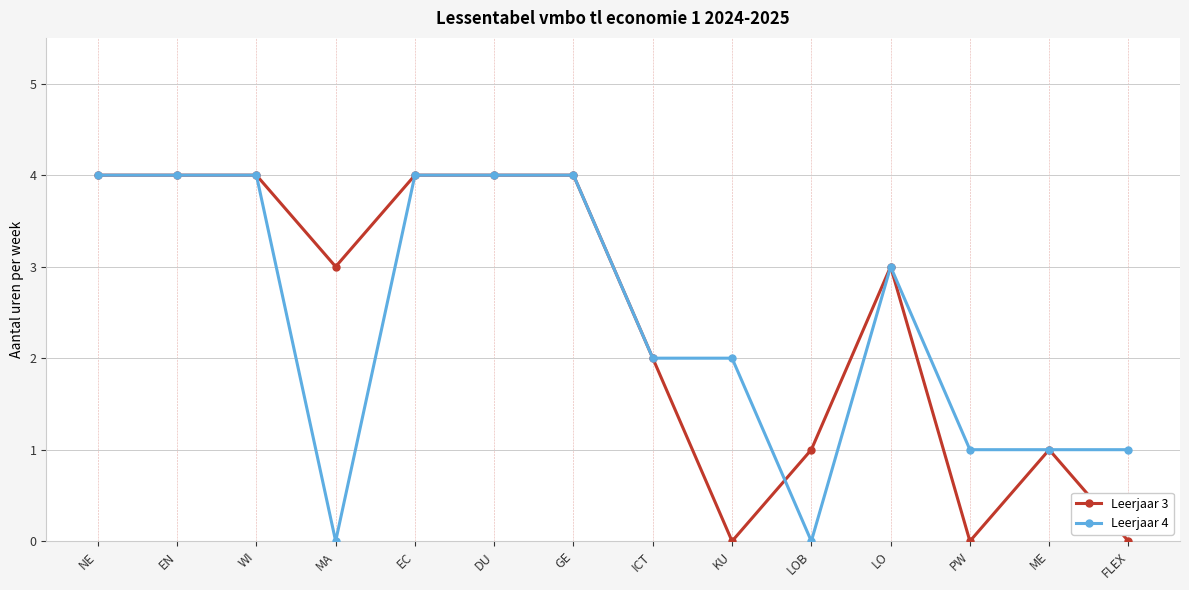

True or false: Leerjaar 3 has a value of 3 at GE.

False